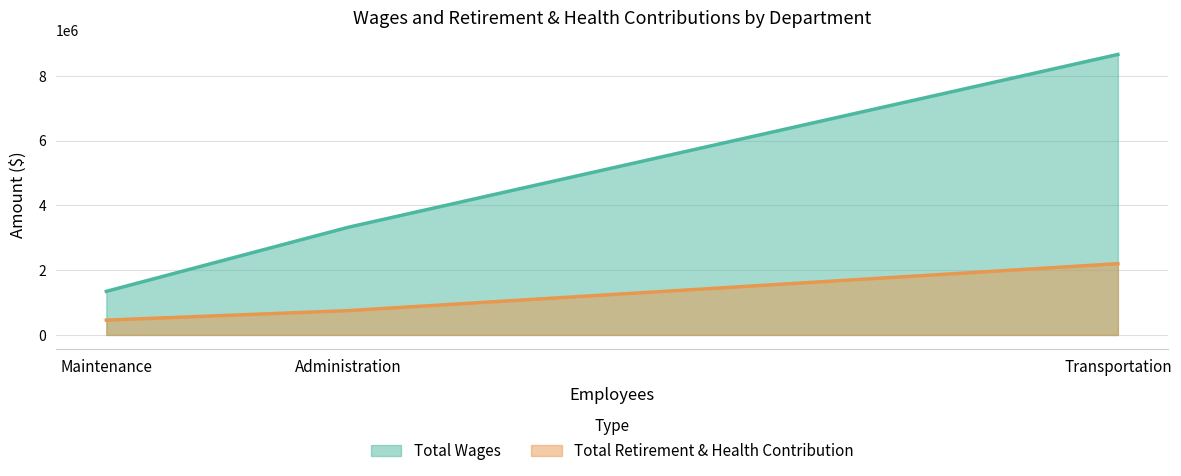

At which label does Total Wages reach its peak?

Transportation